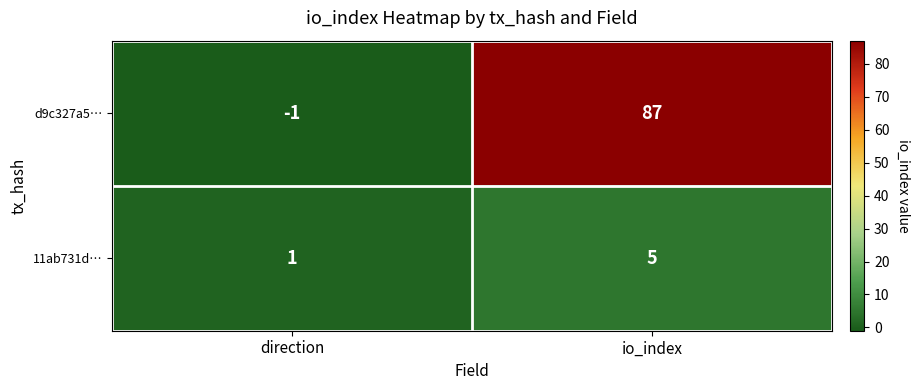

Rank the series at direction from lowest to highest value.

d9c327a5…, 11ab731d…